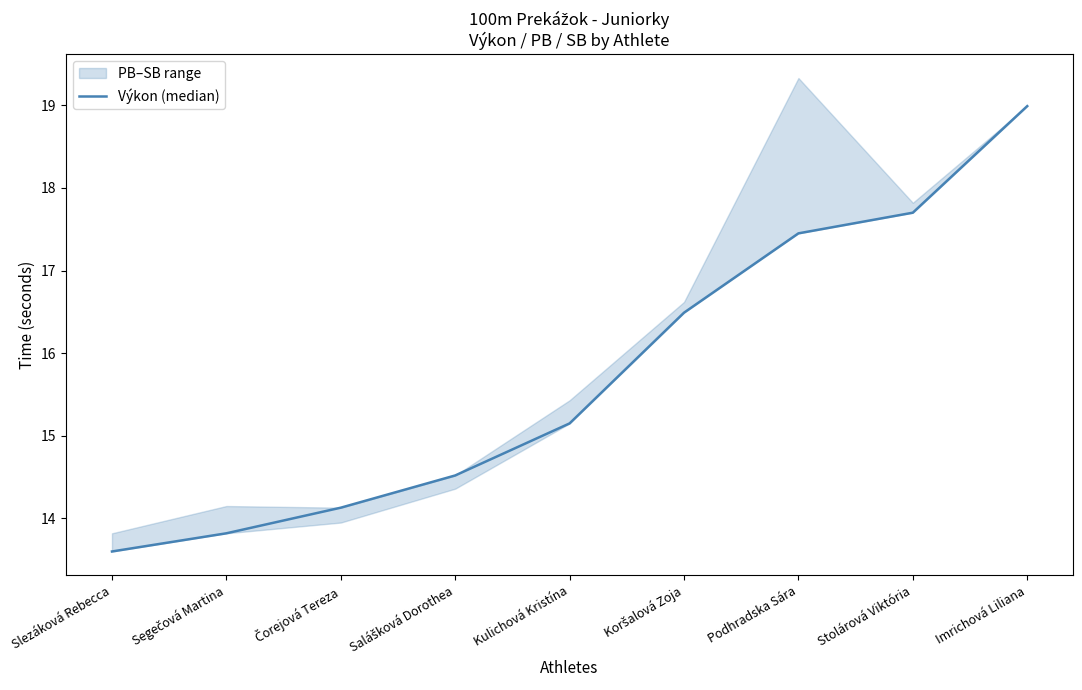

List the labels in order of value, largest first.

Imrichová Liliana, Stolárová Viktória, Podhradska Sára, Koršalová Zoja, Kulichová Kristína, Salášková Dorothea, Čorejová Tereza, Segečová Martina, Slezáková Rebecca